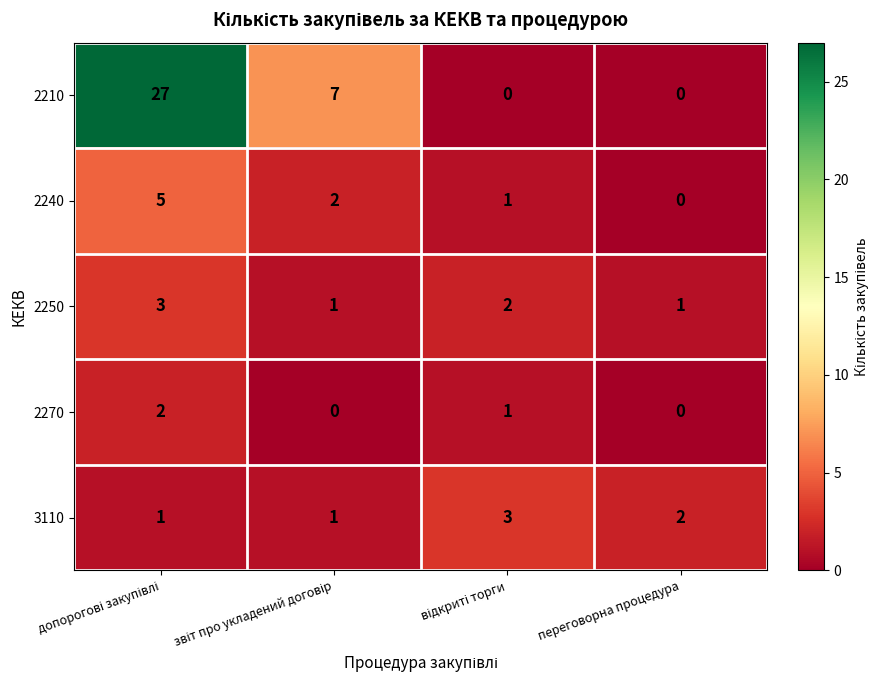

Reading right to left, transcribe all the data shown in this chart.

2210: 0	0	7	27
2240: 0	1	2	5
2250: 1	2	1	3
2270: 0	1	0	2
3110: 2	3	1	1